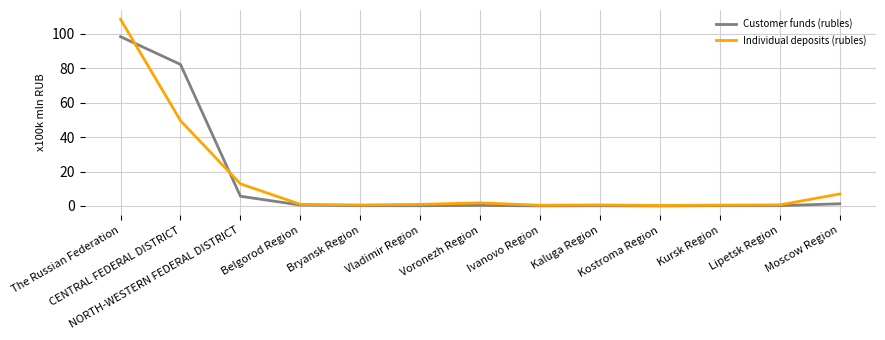

Which series has the largest range (max minus min)?

Individual deposits (rubles)